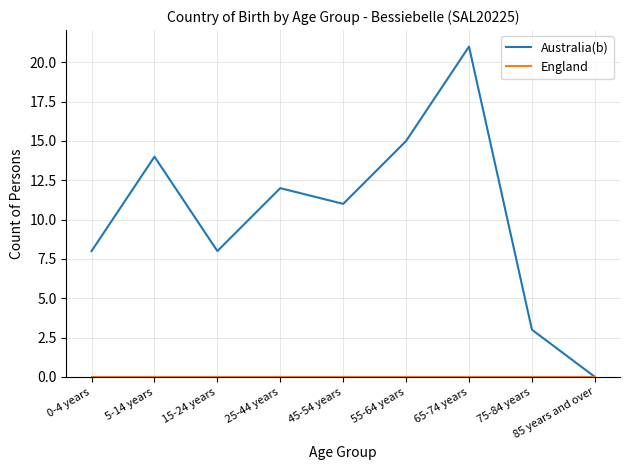

The value of Australia(b) at 85 years and over is 7. True or false?

False